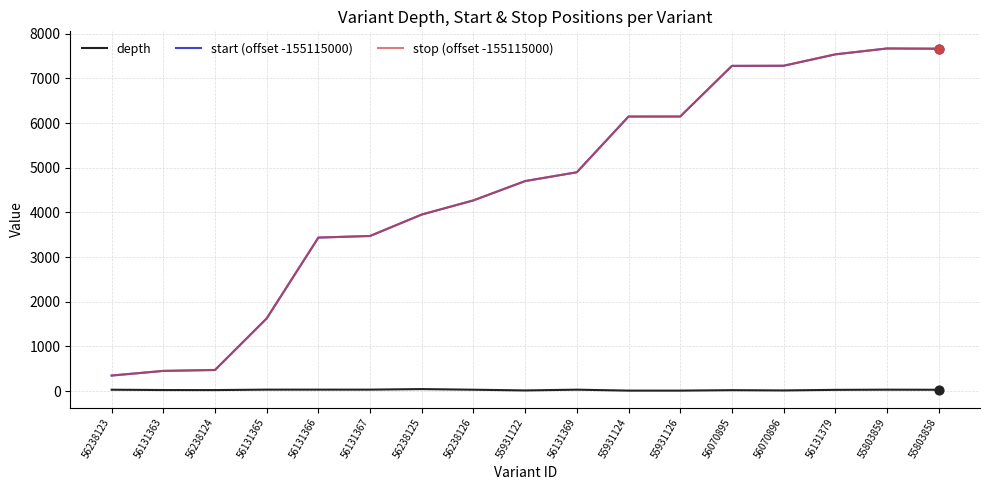

What is the total value across all series at 56131369?

9826